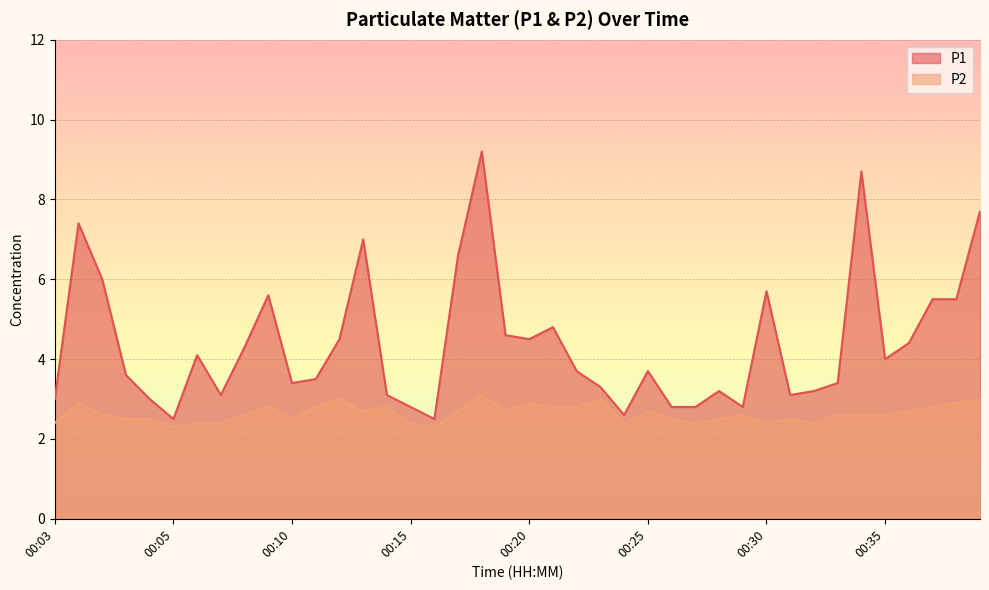

Is the value of P2 at 00:03 greater than the value of P1 at 00:05?

No